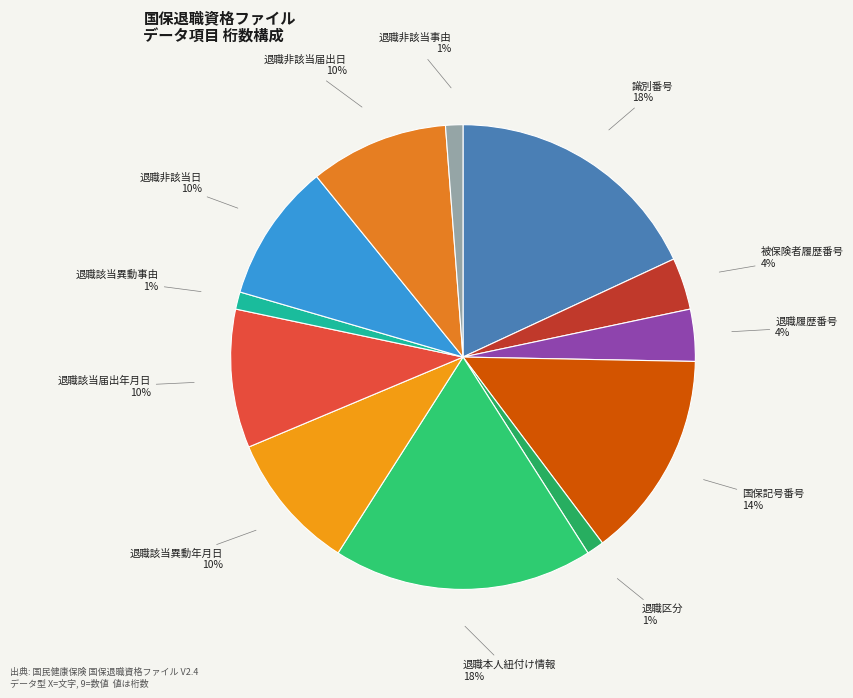

To the nearest percent, what percentage of the pie is 退職非該当日?

10%